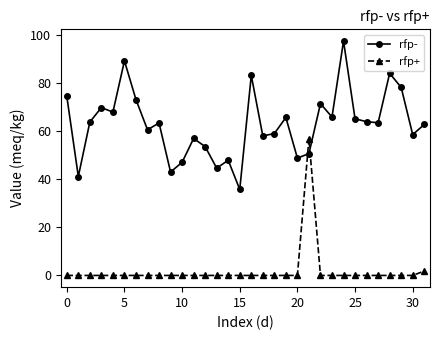

Which series has the widest spread of values?

rfp-